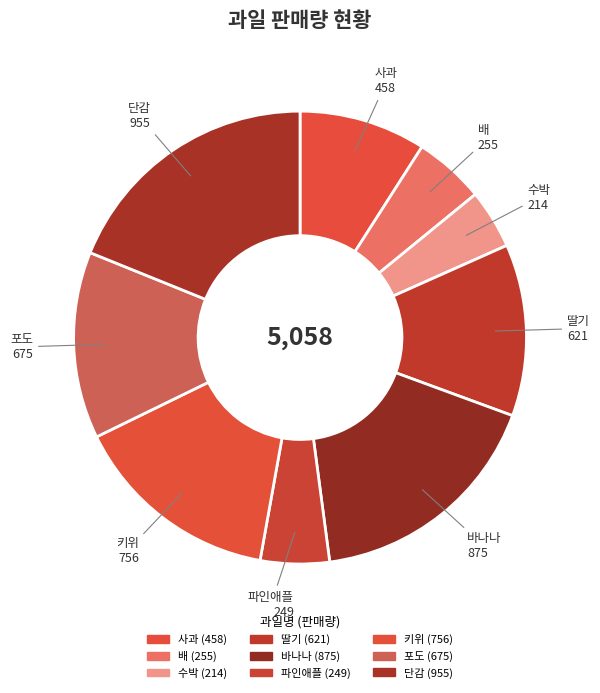

To the nearest percent, what percentage of the pie is 딸기?

12%